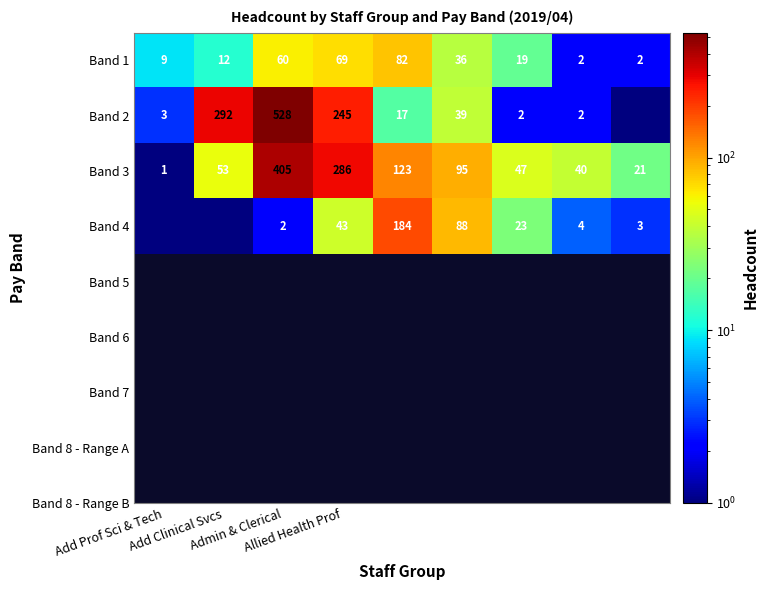

What is the difference between the maximum and minimum values in the Band 3 series?

404.0